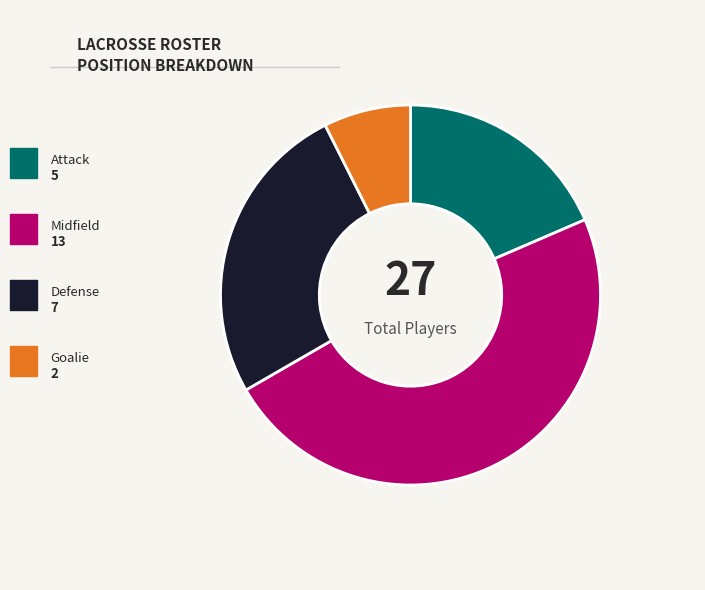

Count the number of slices in the pie.

4